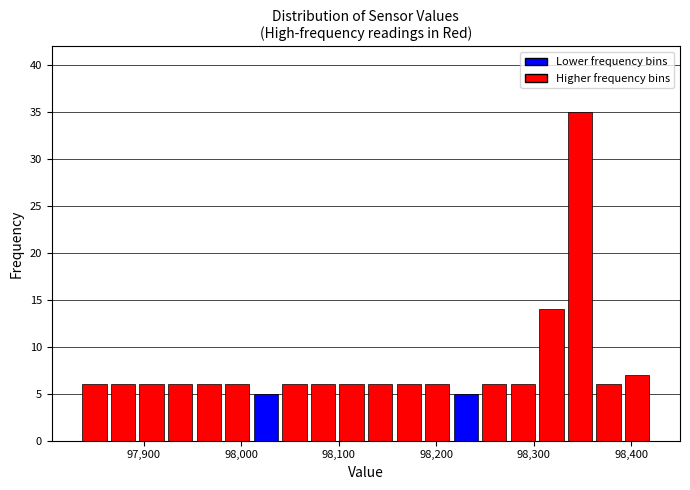

Around what value on the x-axis is the tallest bar? Give the approximate position of its centre, as read against the axis.

98350